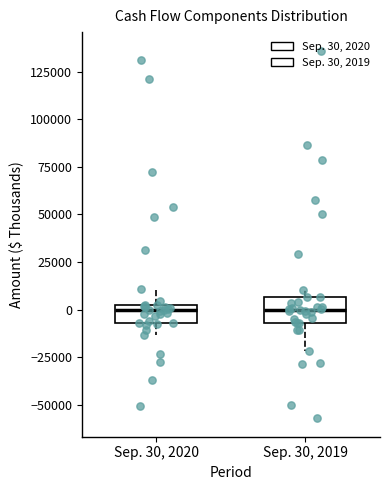

Reading left to right, transcribe this box plot: for each box, give where its median line is, the range the box spans, and where its two whiskers end, as read against the y-axis. The values are not printed on the chart, so give them approximately, as read against the axis.

Sep. 30, 2020: median 0 (just below the box's upper edge), box -5000 to 0, whiskers -15000 to 10000
Sep. 30, 2019: median 0, box -5000 to 5000, whiskers -20000 to 10000